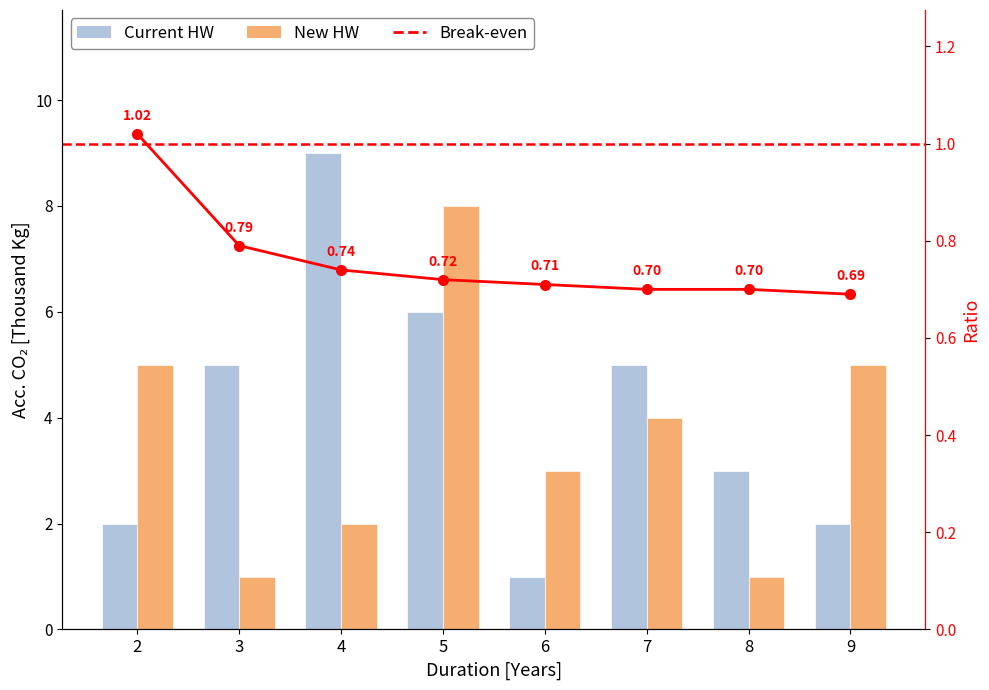

Which series has the largest total across all categories?

Current HW